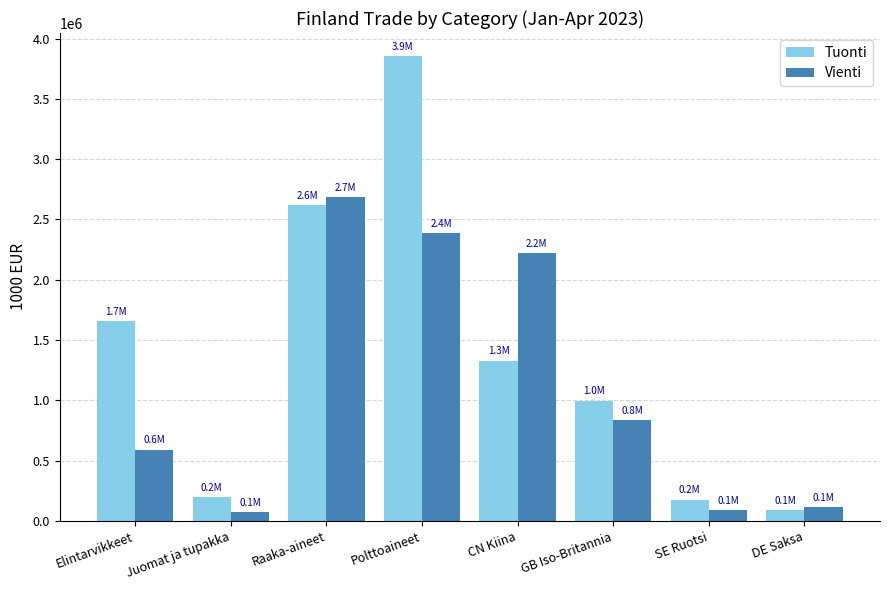

What is the total value across all series at DE Saksa?

204193